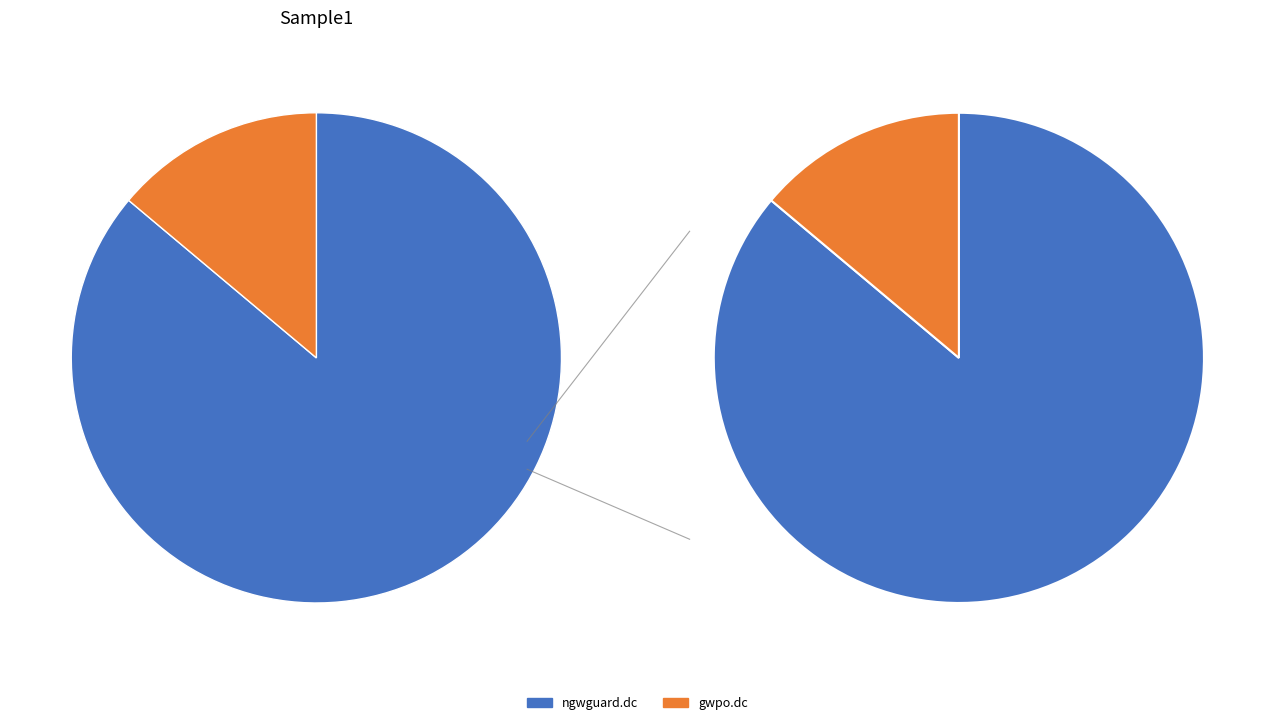

To the nearest percent, what is the difference between the gwpo.dc and ngwguard.dc slice percentages?

72%